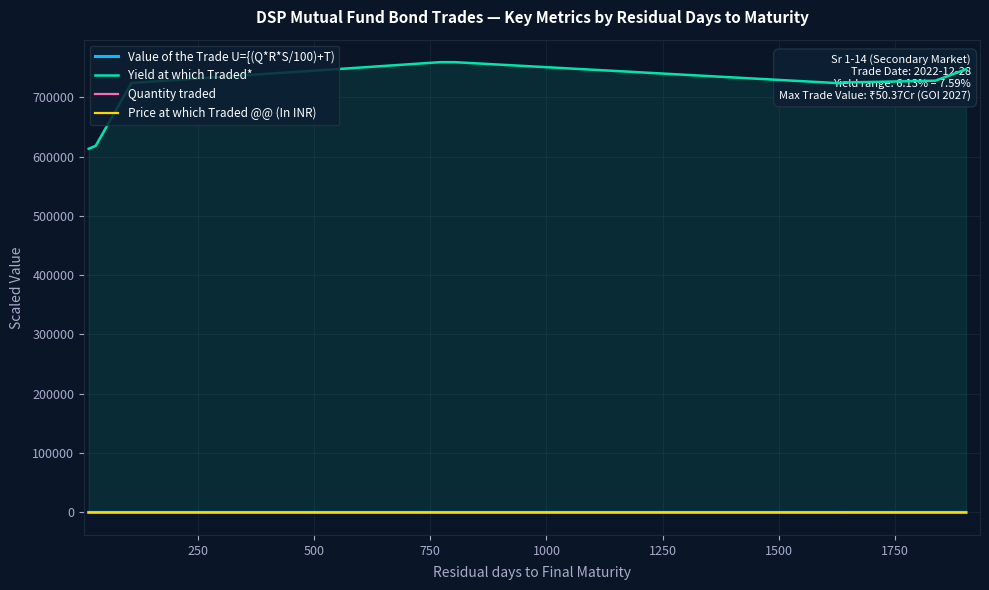

Which series has the widest spread of values?

Yield at which Traded*